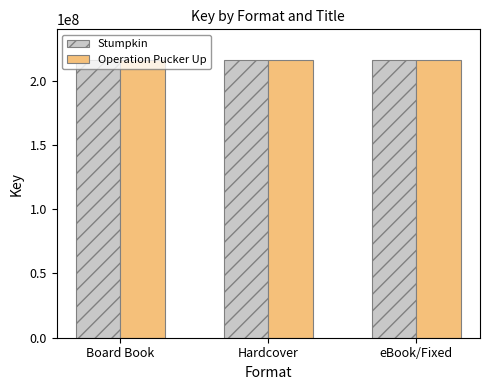

Reading left to right, extract all data points from this chart.

Stumpkin: 216188620	216188620	216188620
Operation Pucker Up: 215937079	215937079	215937079